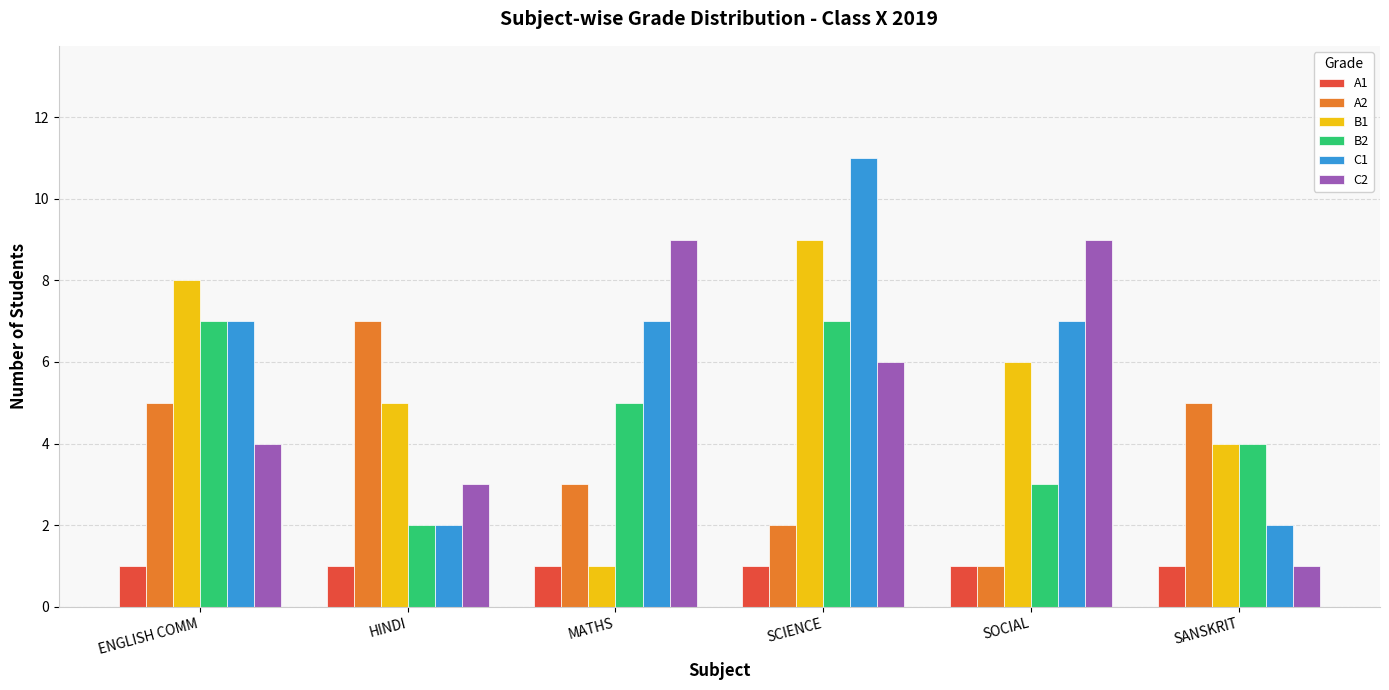

True or false: B1 has a value of 1 at MATHS.

True